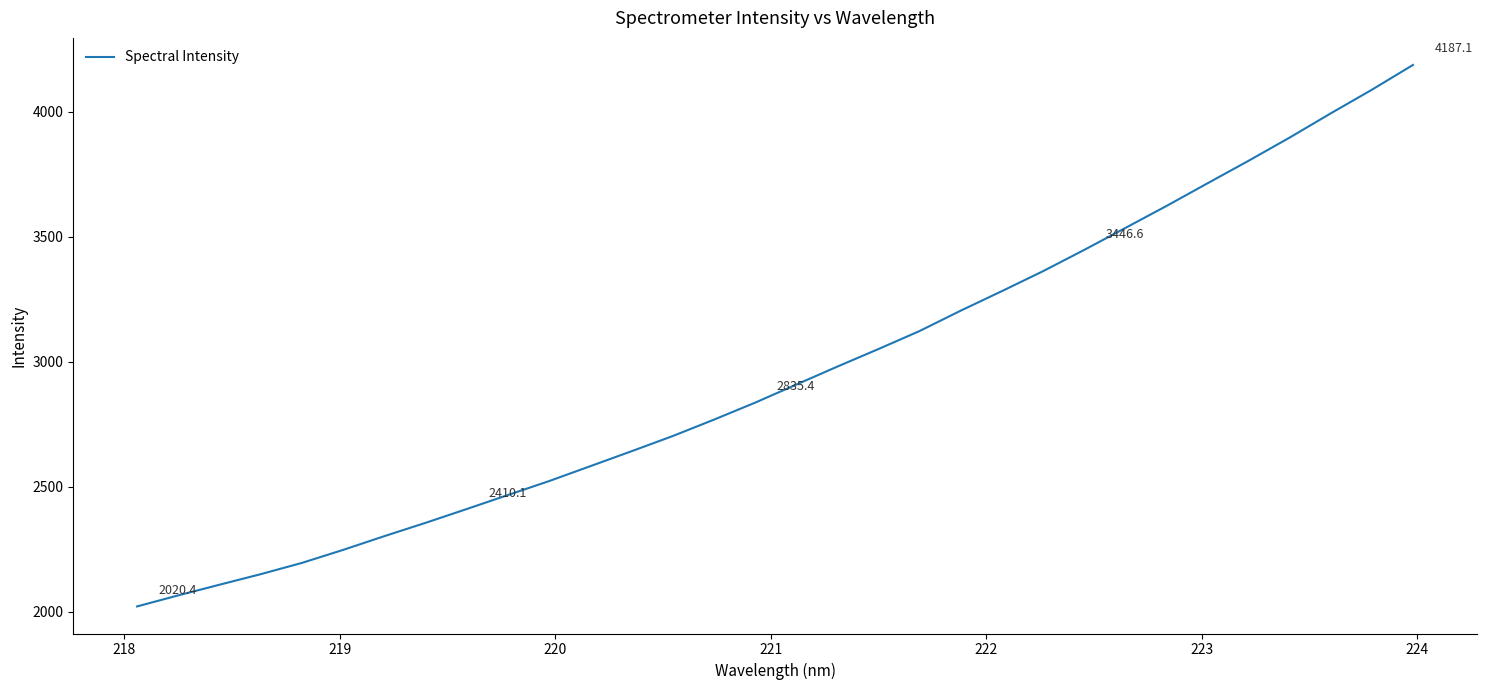

What is the difference between the maximum and minimum values?

2166.7